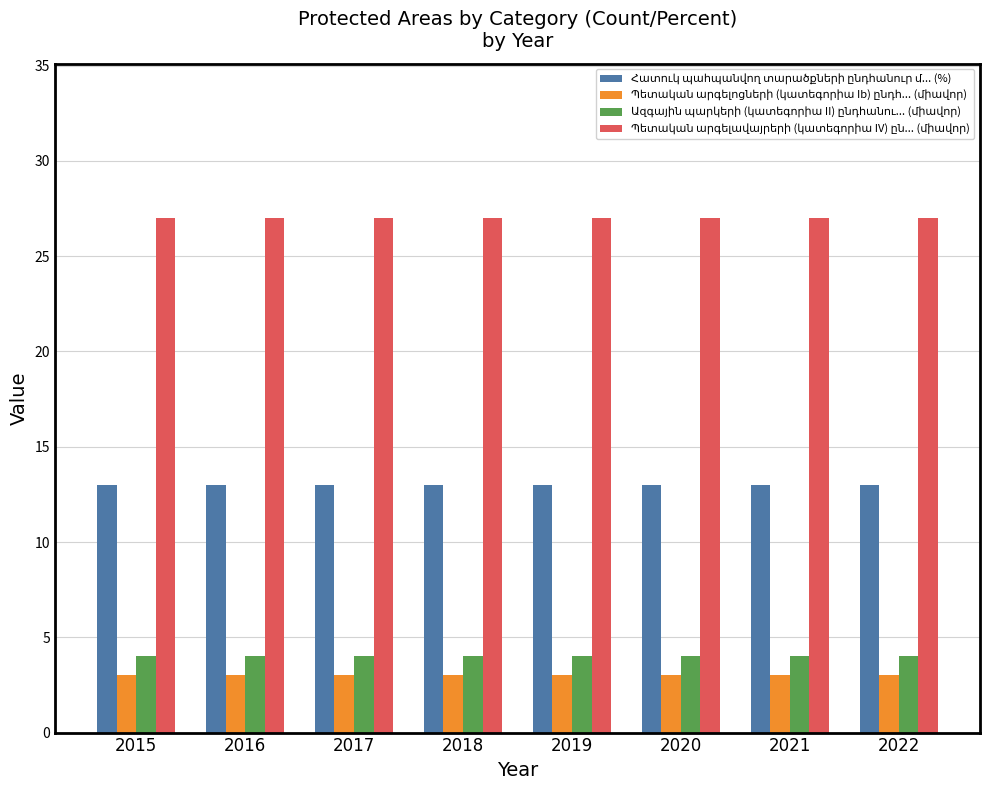

At how many categories does at least one series exceed 11?

8